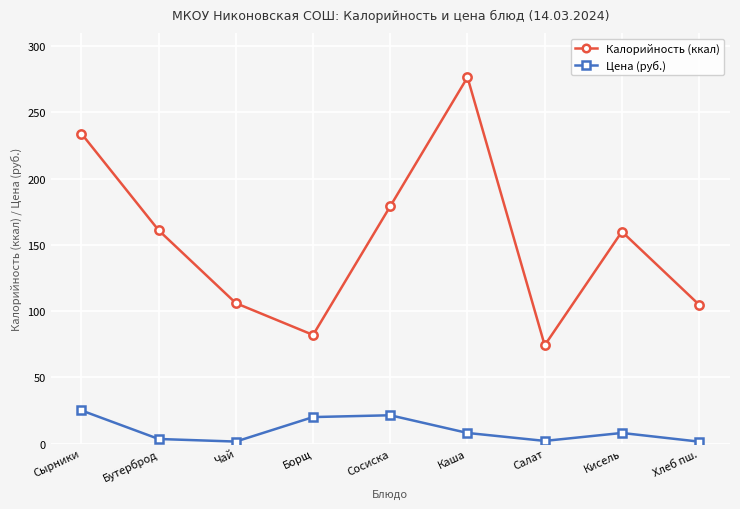

True or false: Калорийность (ккал) has a value of 222.0 at Бутерброд.

False